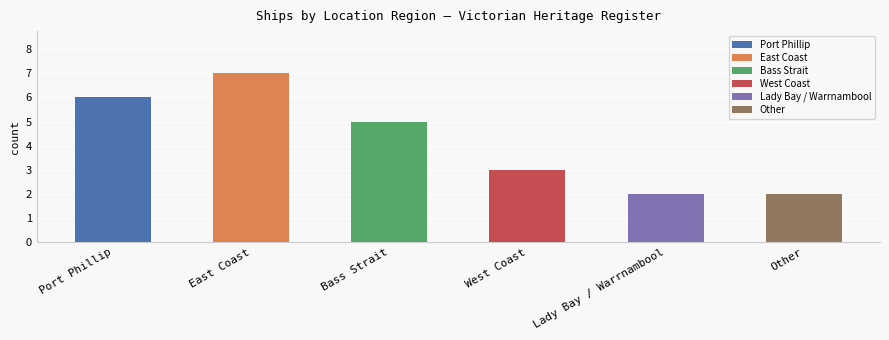

True or false: the data shows 5 at Bass Strait.

True